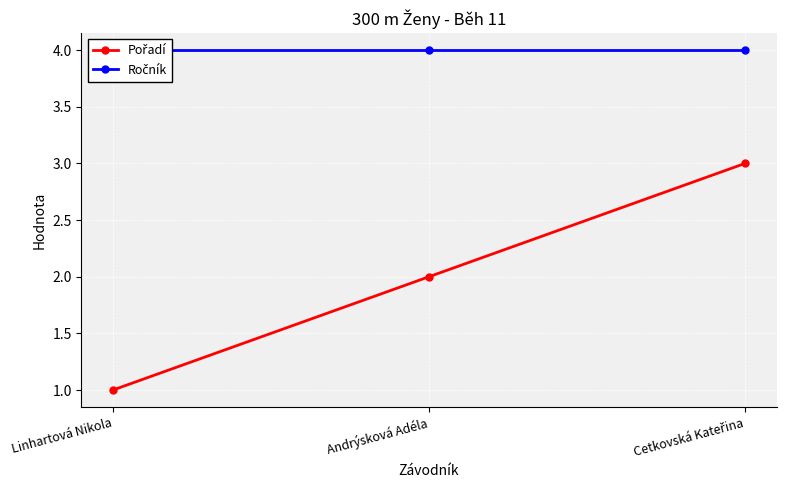

At which category is the sum across all series the highest?

Cetkovská Kateřina